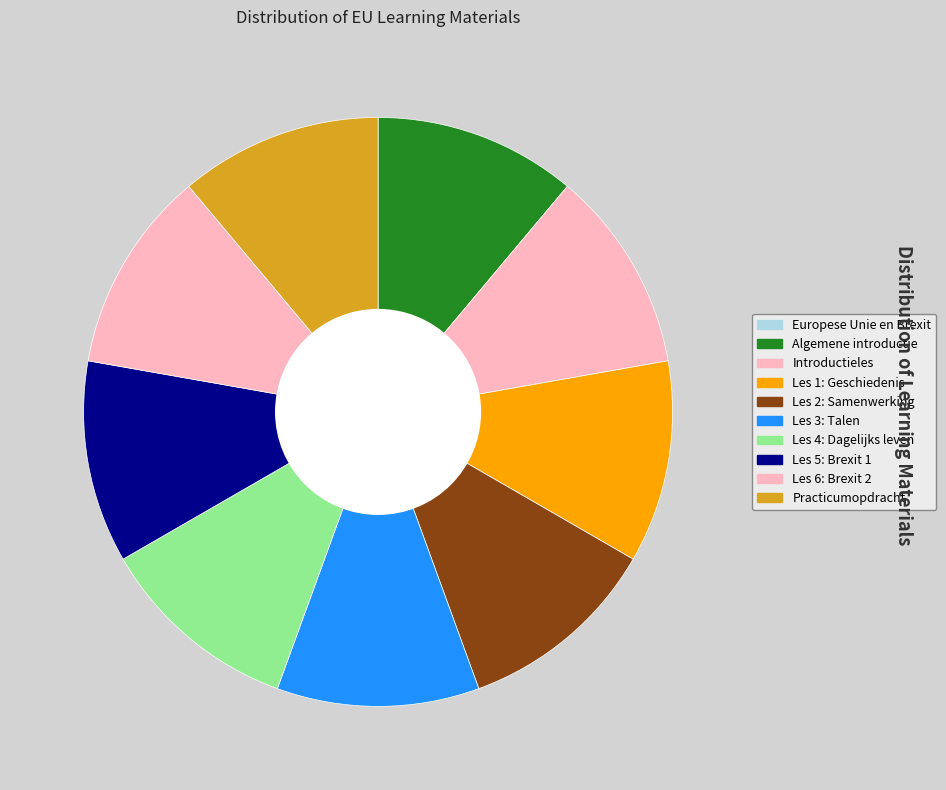

Which category has the biggest portion of the pie?

Les 3: Talen in de Europese Unie